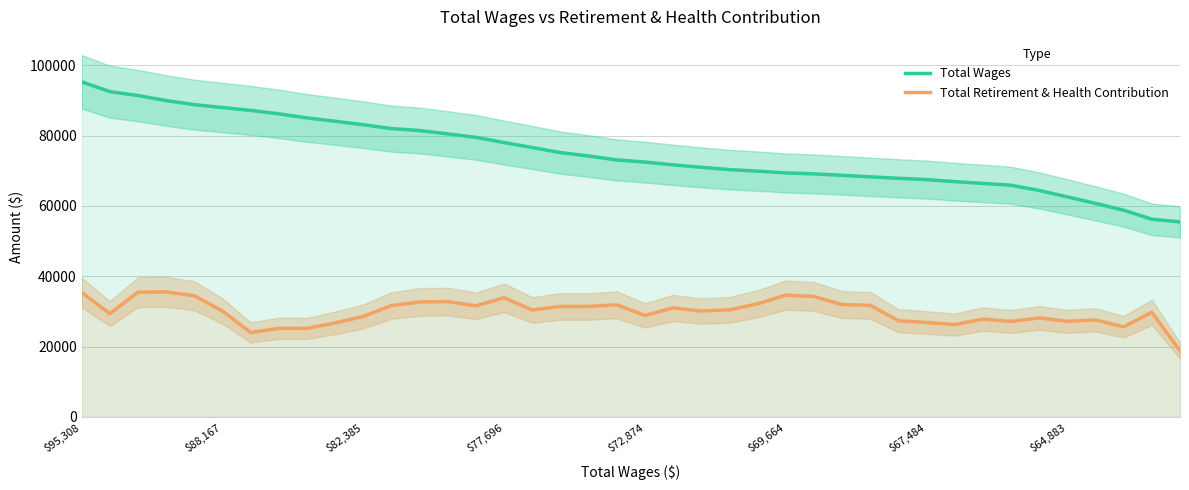

Which label corresponds to the largest value in the chart?

$95,308